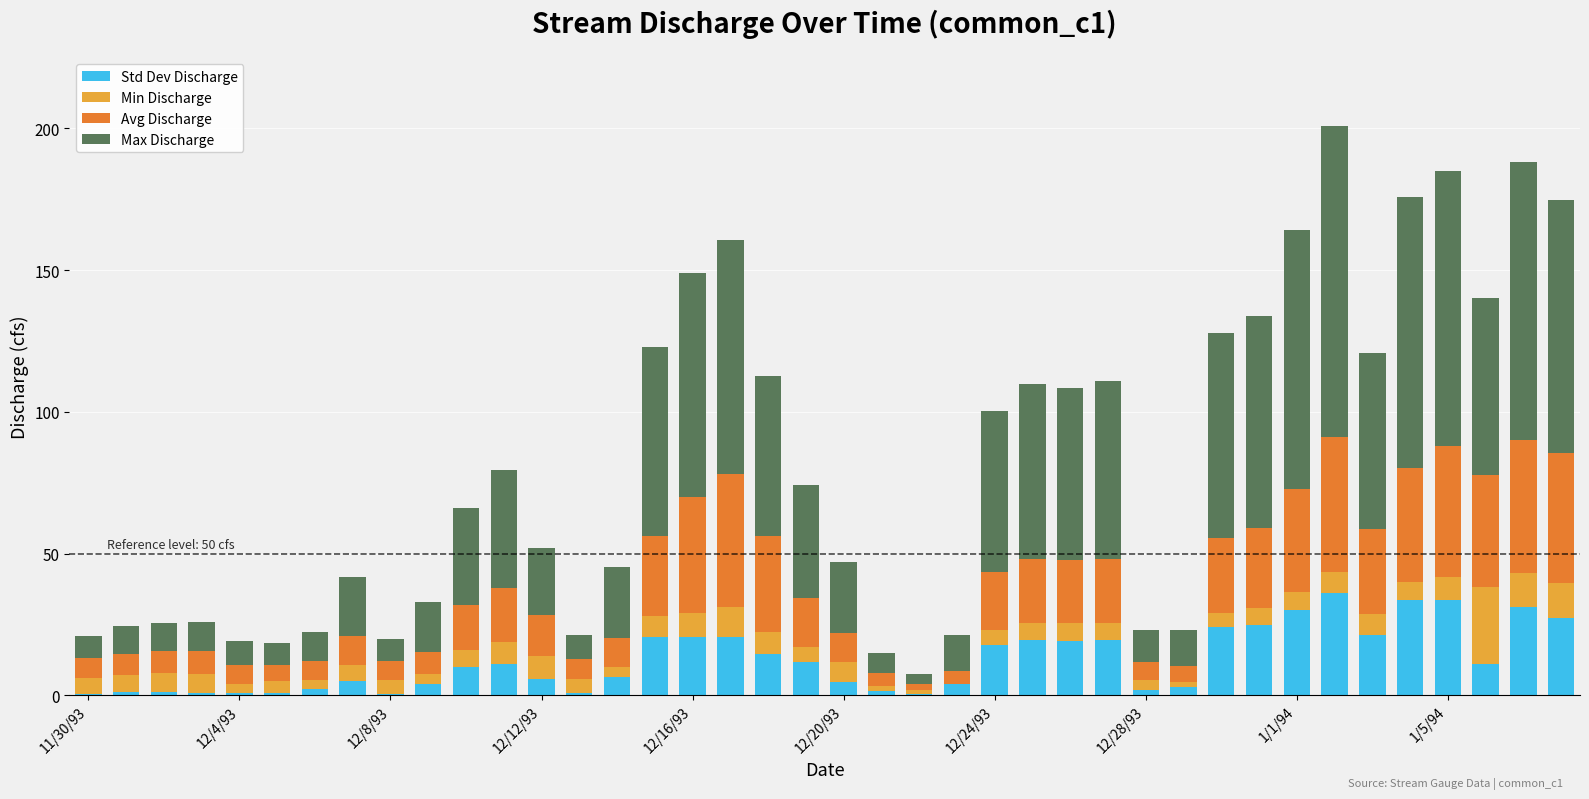

How many categories are shown in the chart?

40